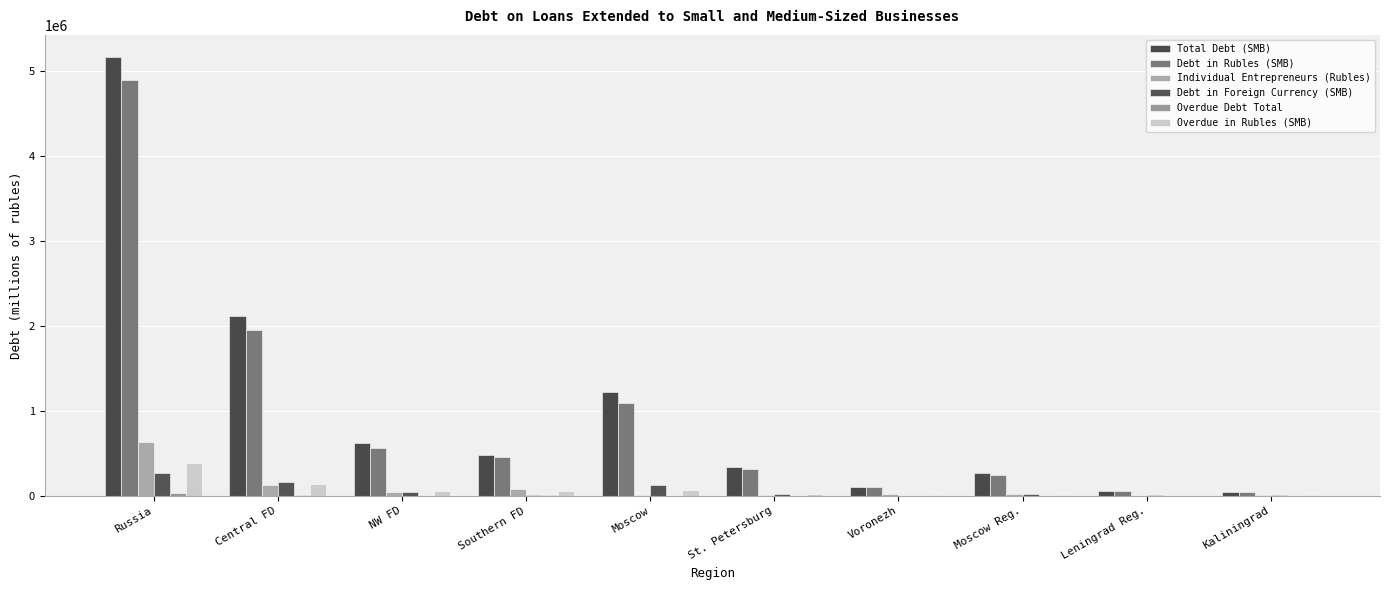

True or false: Debt in Rubles (SMB) has a value of 2431664 at Russia.

False